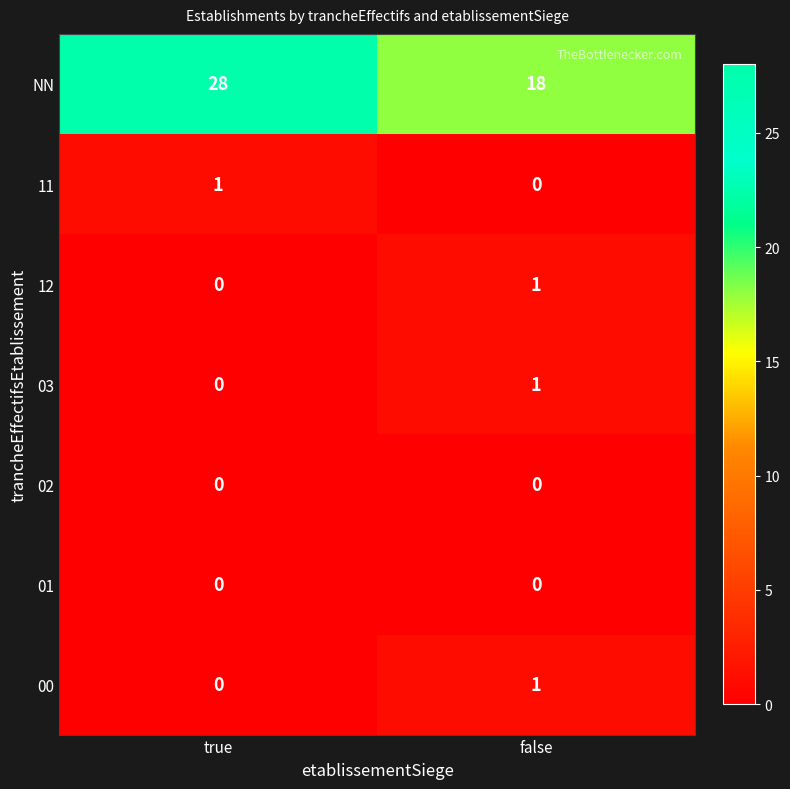

At which category is the sum across all series the highest?

true